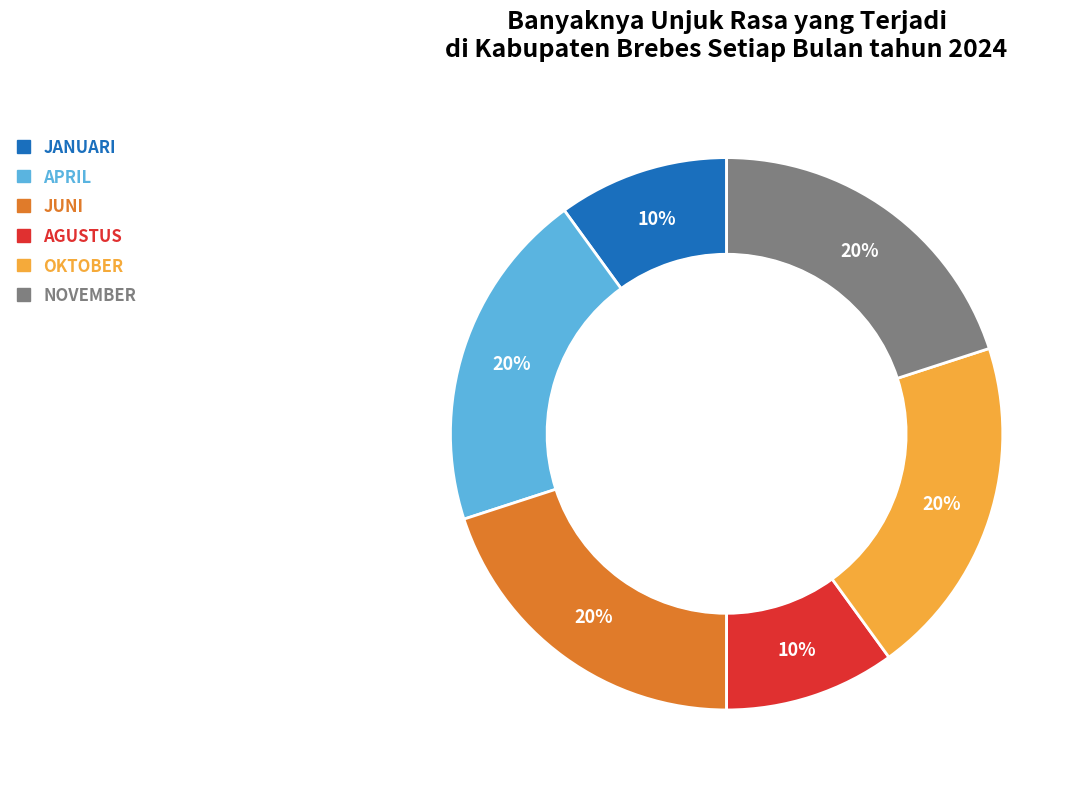

How many slices are in this pie chart?

6